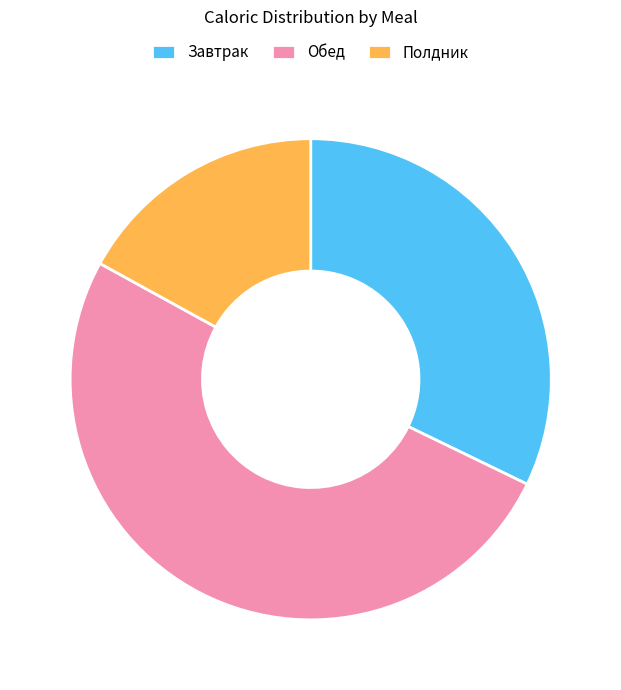

Is Обед the majority of the pie?

Yes